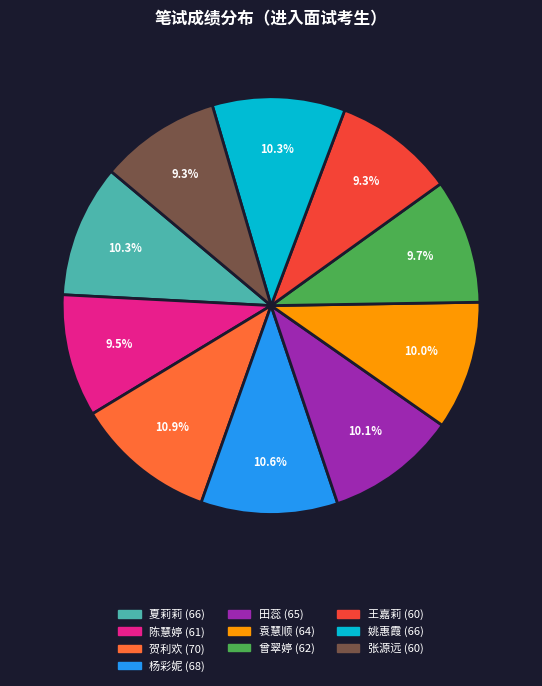

Between 杨彩妮 and 陈慧婷, which is larger?

杨彩妮